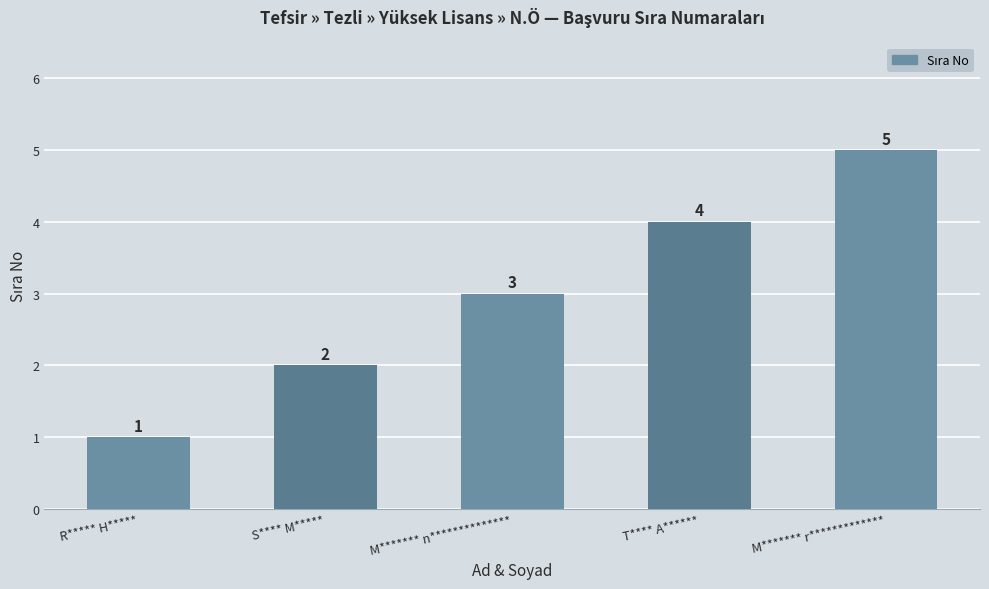

What is the change in value from S**** M***** to M******* r*************?

+3